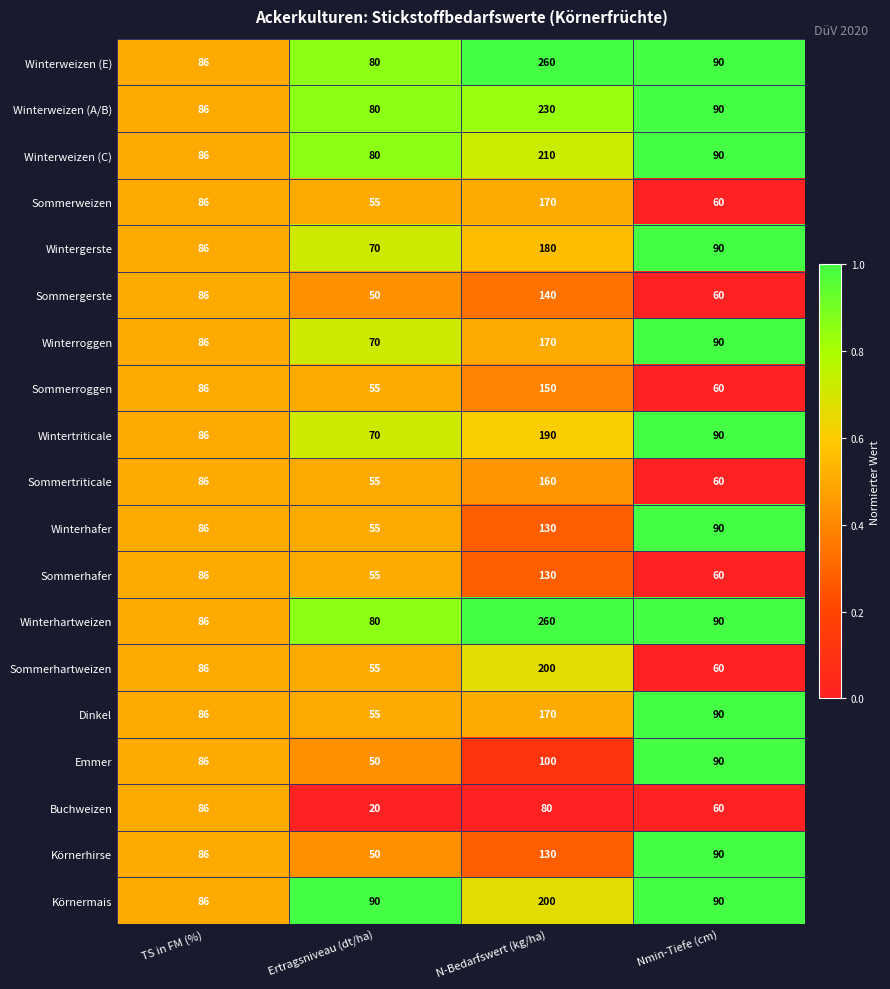

What is the sum of the Wintertriticale values at N-Bedarfswert (kg/ha) and Ertragsniveau (dt/ha)?

260